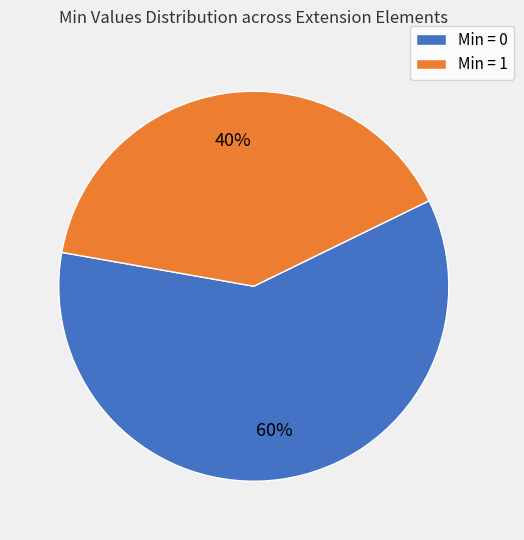

Is it true that Min = 1 is 33% of the pie?

False